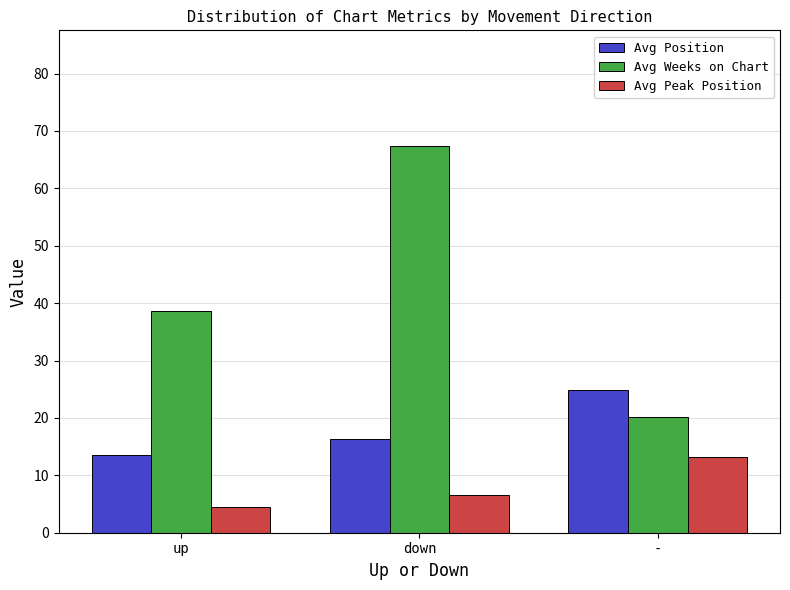

At which label is Avg Position closest to 19?

down